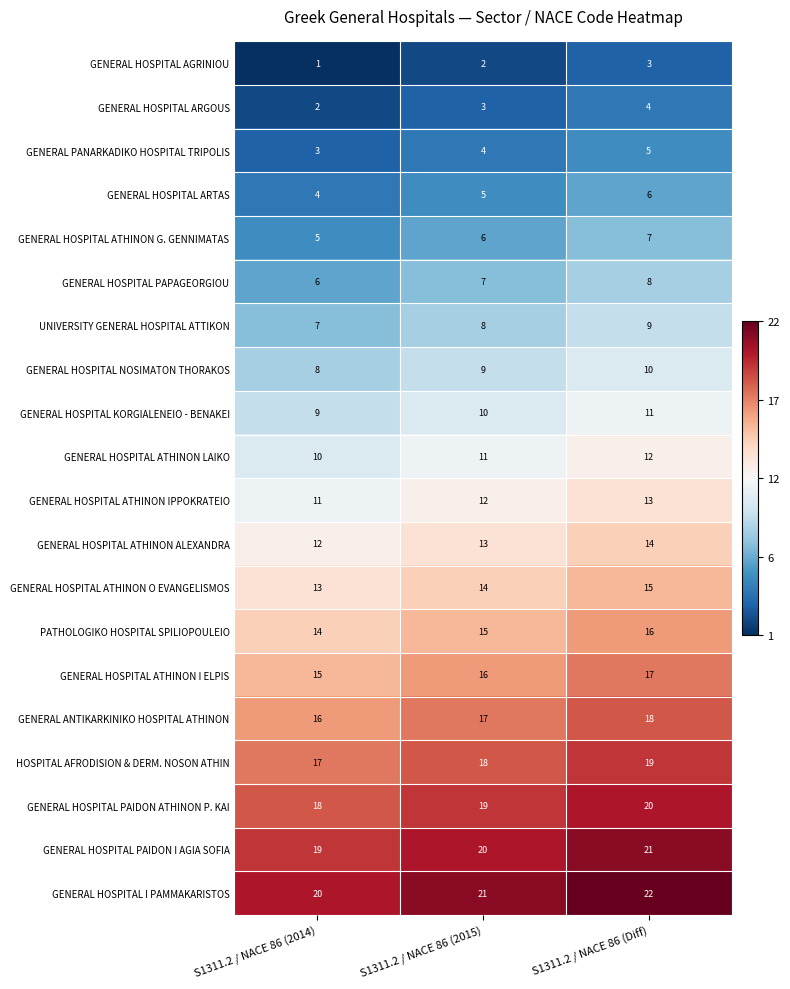

Where is GENERAL HOSPITAL ATHINON LAIKO nearest to the value 11?

S1311.2 / NACE 86 (2015)